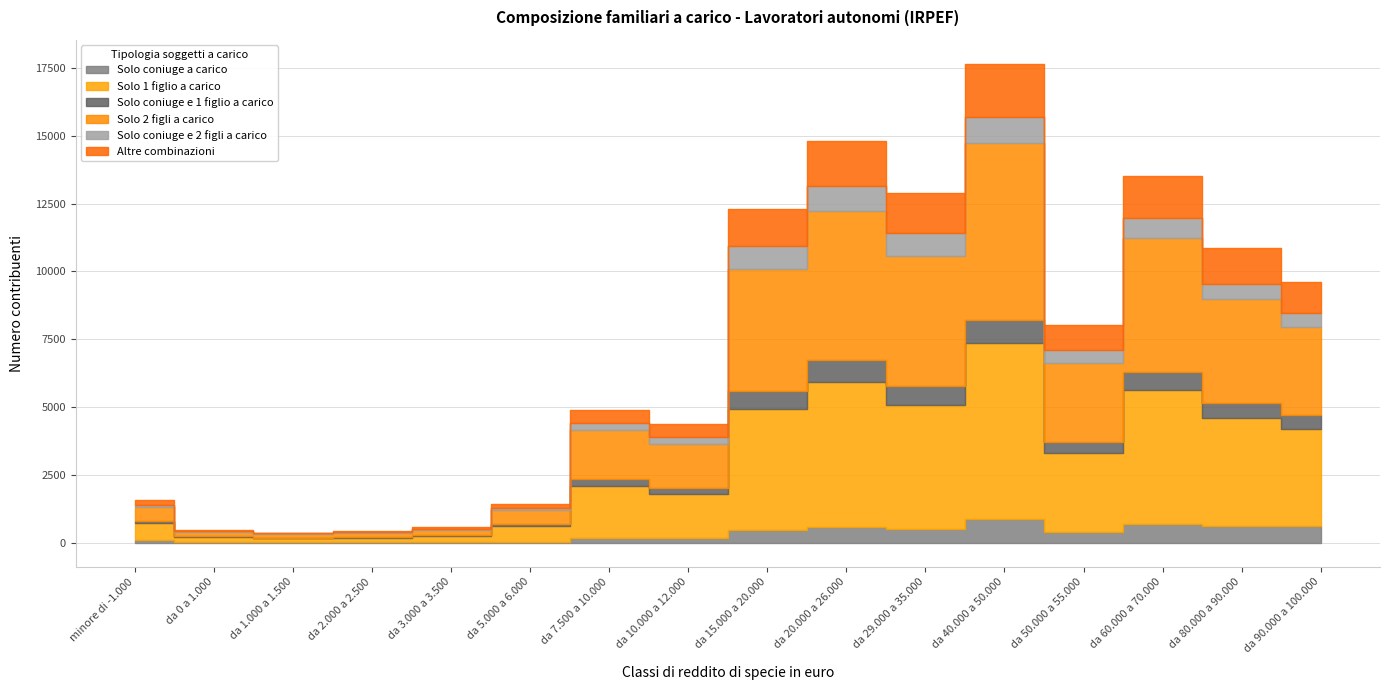

What is the difference between the maximum and second lowest values in the Solo coniuge e 1 figlio a carico series?

840